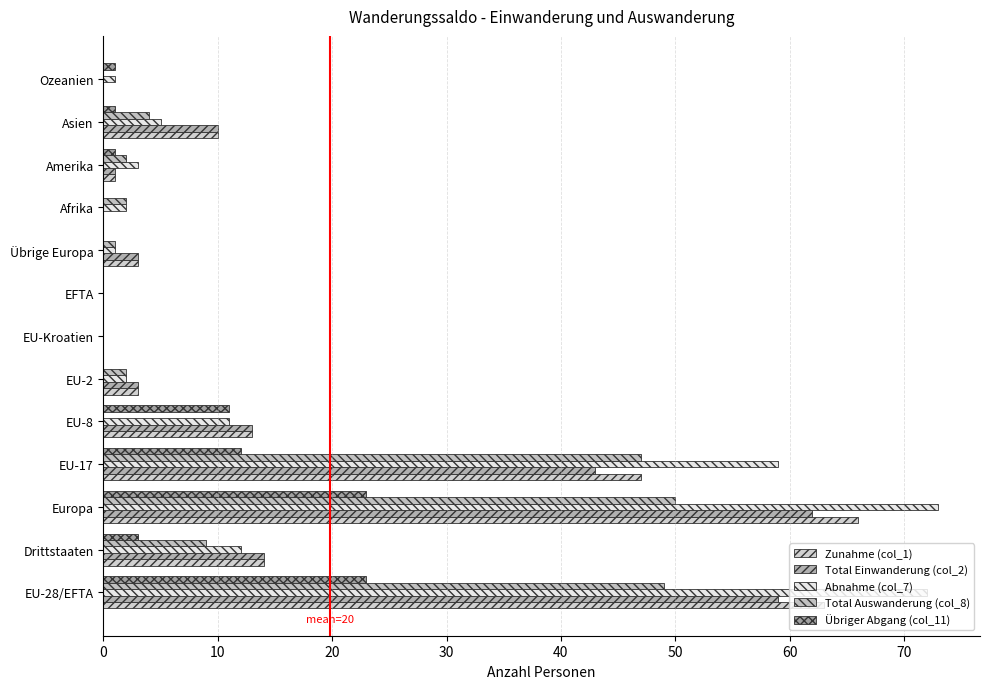

Count the number of data series in this chart.

5